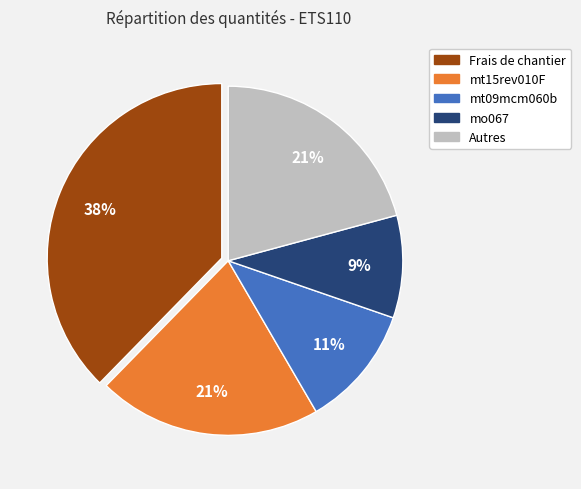

Is there a majority slice in this chart?

No